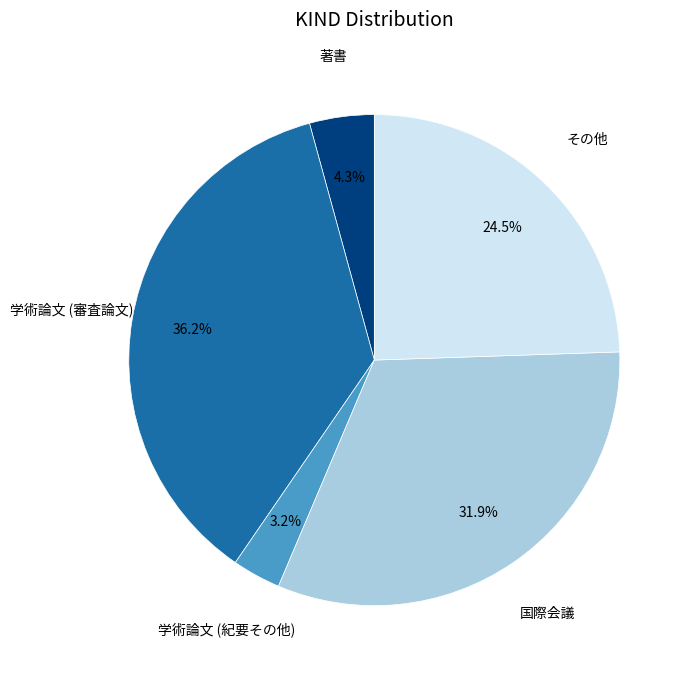

How many segments does this pie chart have?

5